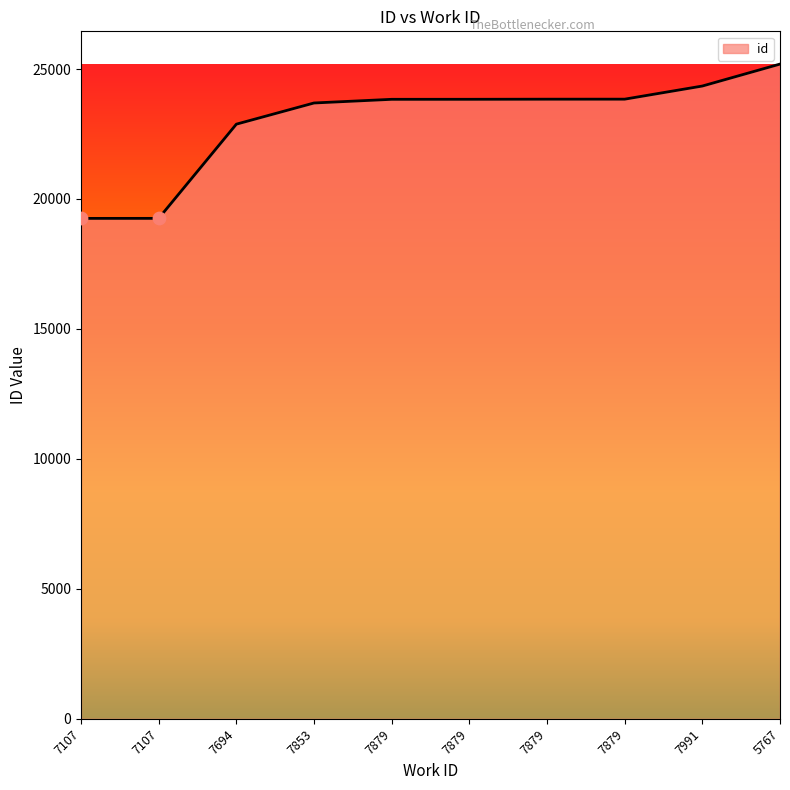

How many lines are shown in the chart?

1